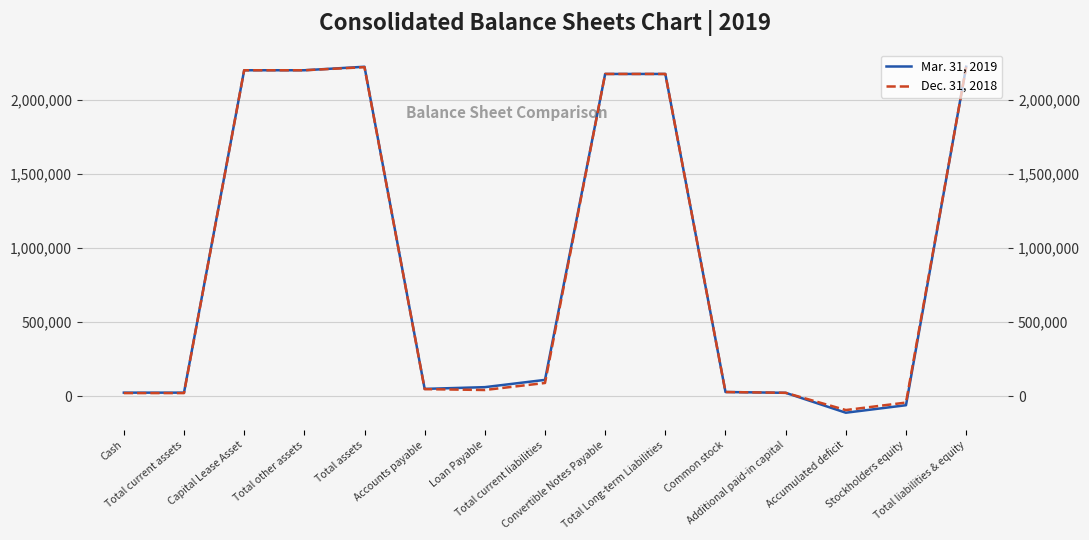

Is the value of Dec. 31, 2018 at Total other assets greater than the value of Mar. 31, 2019 at Stockholders equity?

Yes